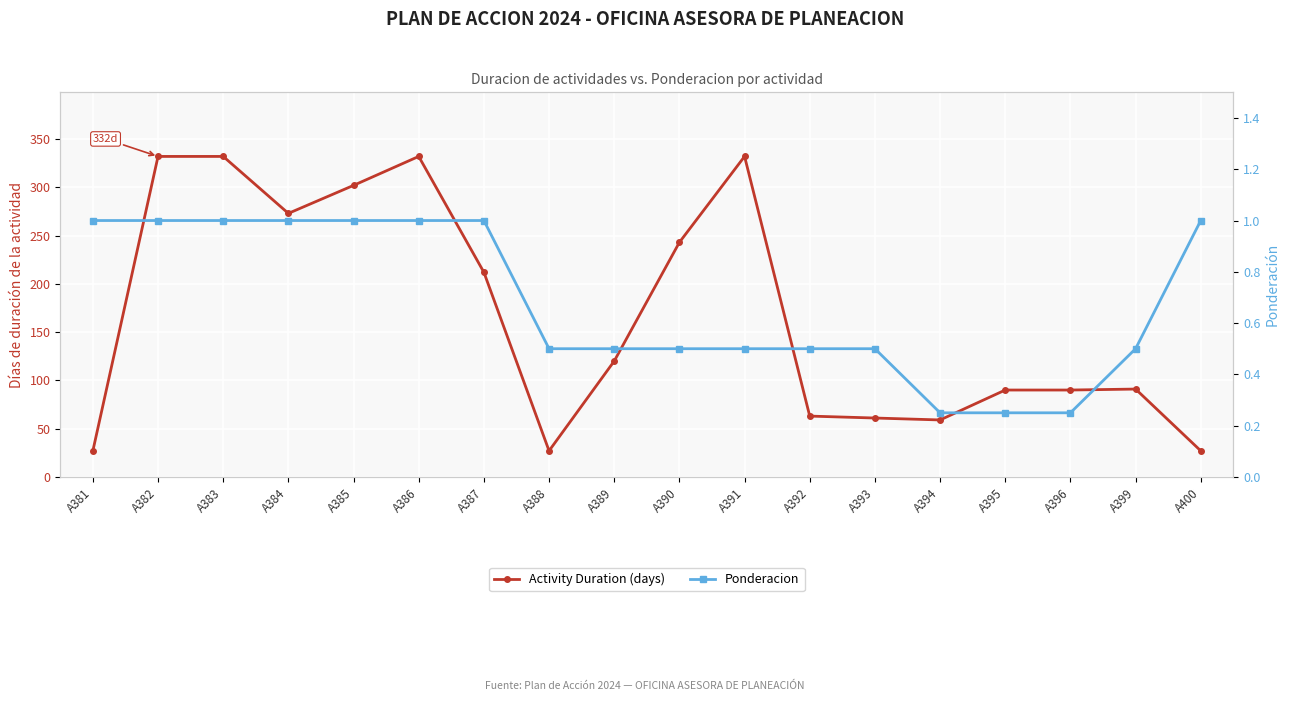

Reading left to right, list all the values displayed in this chart.

Activity Duration (days): A381=27.0	A382=332.0	A383=332.0	A384=273.0	A385=302.0	A386=332.0	A387=212.0	A388=27.0	A389=120.0	A390=243.0	A391=332.0	A392=63.0	A393=61.0	A394=59.0	A395=90.0	A396=90.0	A399=91.0	A400=27.0
Ponderacion: A381=1.0	A382=1.0	A383=1.0	A384=1.0	A385=1.0	A386=1.0	A387=1.0	A388=0.5	A389=0.5	A390=0.5	A391=0.5	A392=0.5	A393=0.5	A394=0.2	A395=0.2	A396=0.2	A399=0.5	A400=1.0